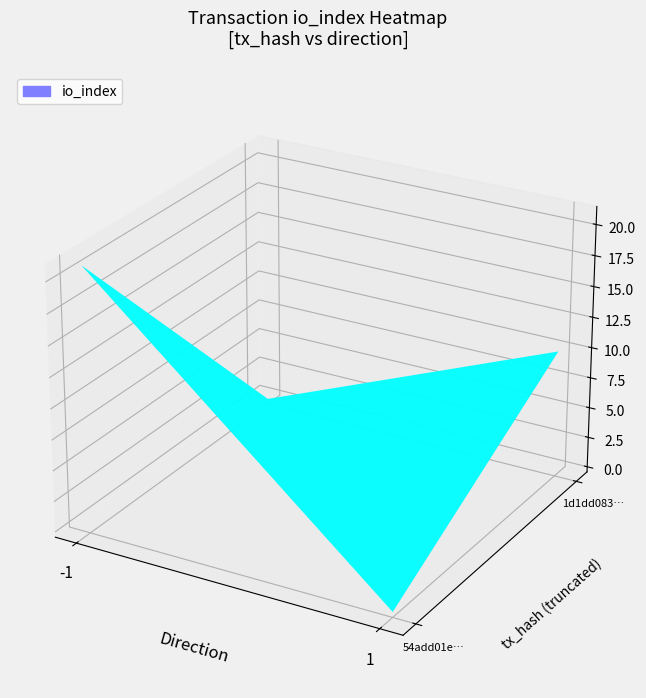

What is the maximum value for 54add01ecb7480e93034239b7830a2dd73b6cb3?

21